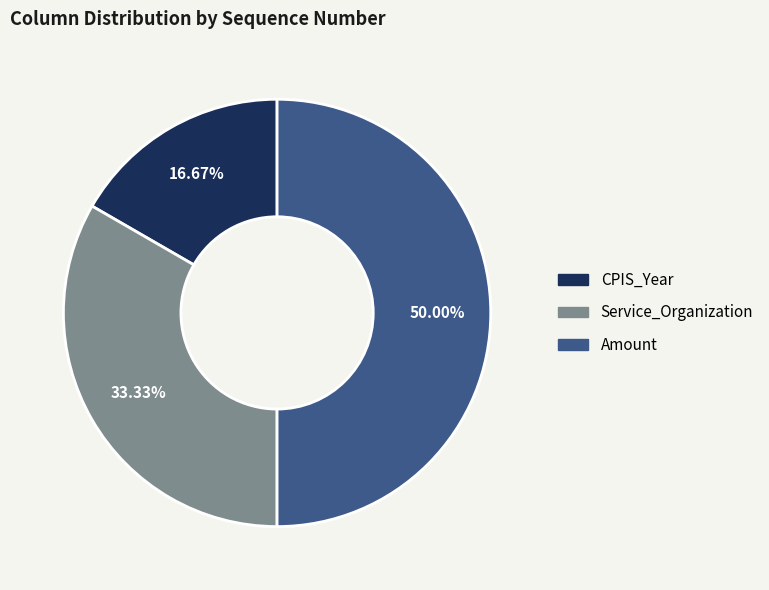

Does Service_Organization represent more than half of the total?

No